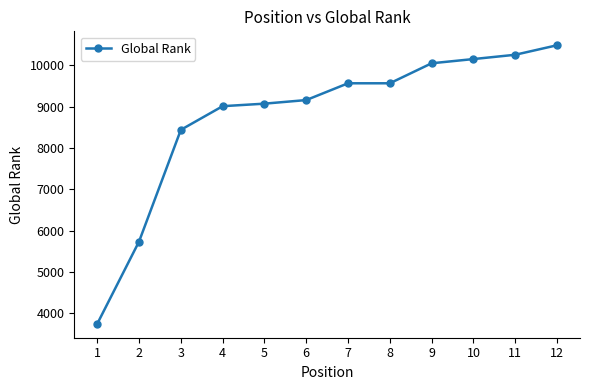

What is the difference between the values at 9 and 2?

4312